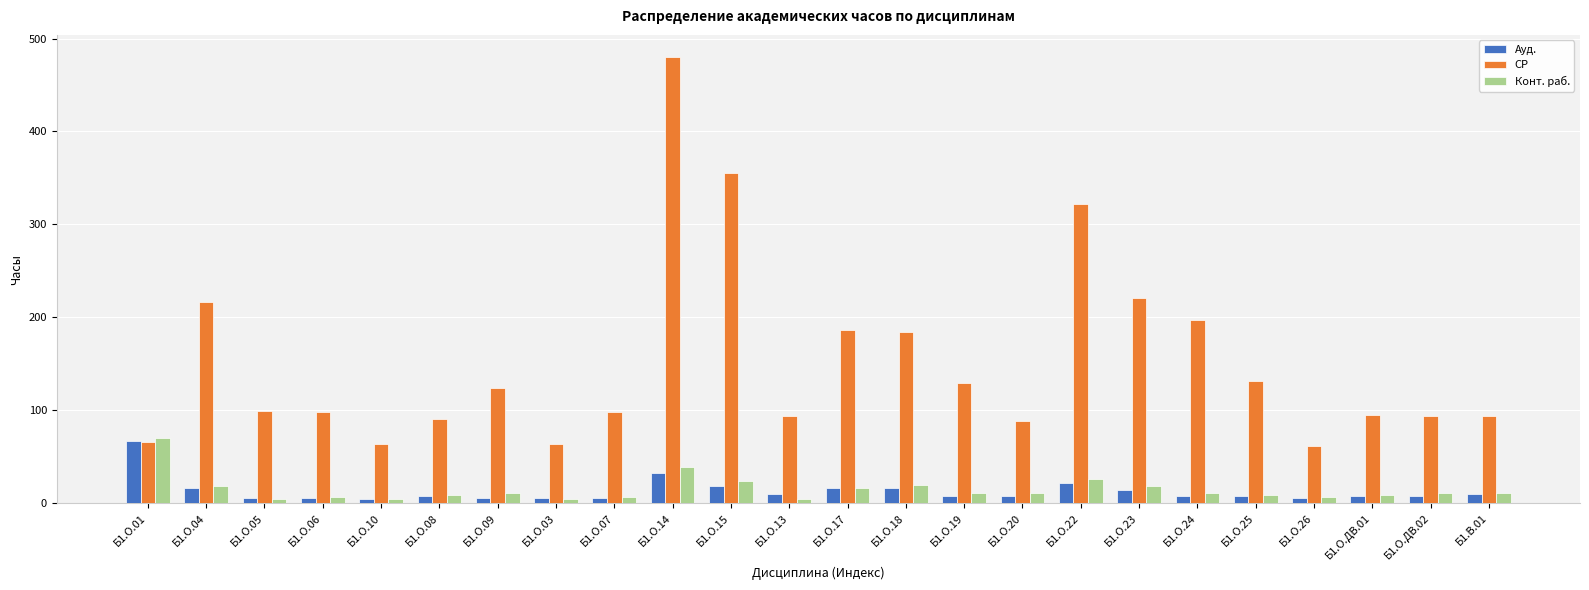

What is the label of the 11th bar from the left?

Б1.О.15